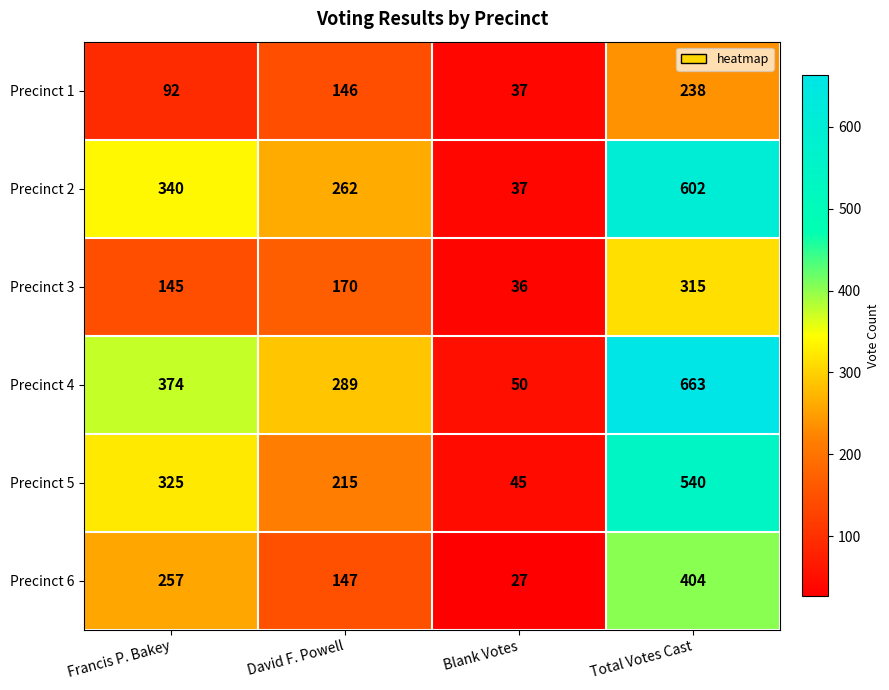

Which series has the largest total across all categories?

Precinct 4